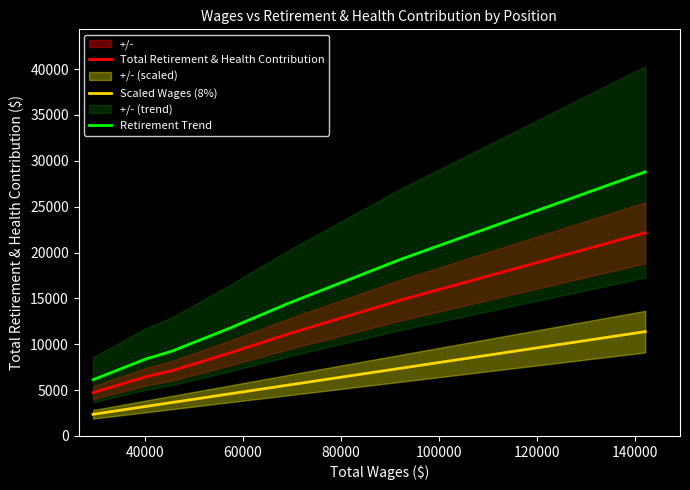

True or false: Retirement Trend and Scaled Wages (8%) intersect in this chart.

False